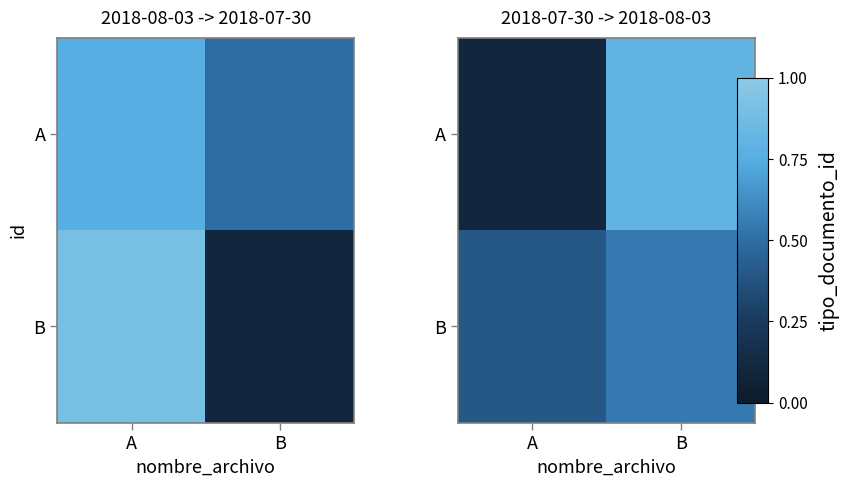

The value of A at B is 1.4. True or false?

False